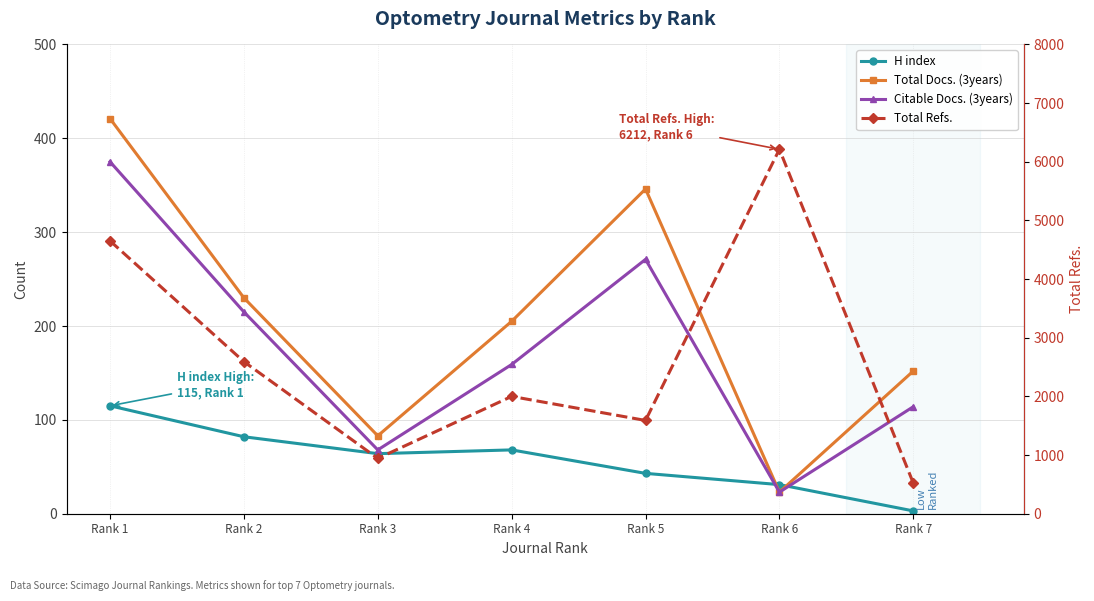

Between Rank 1 and Rank 6, which series saw the biggest shift?

Total Refs.